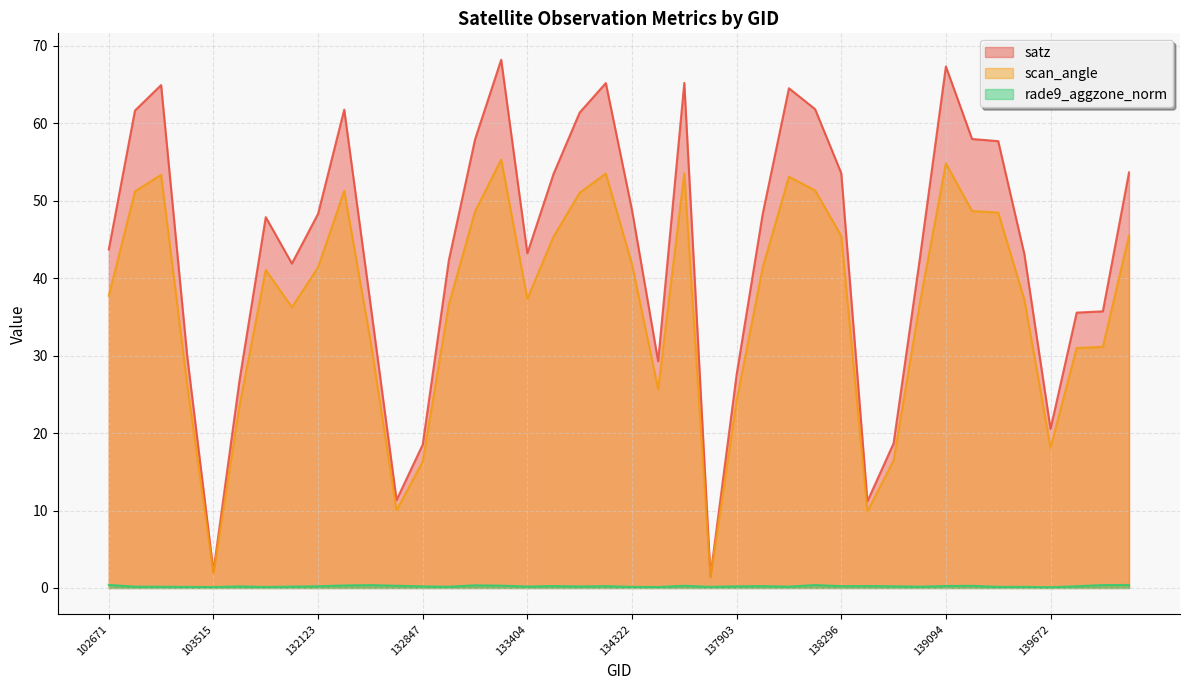

True or false: satz has a value of 3.6 at 103515.

False